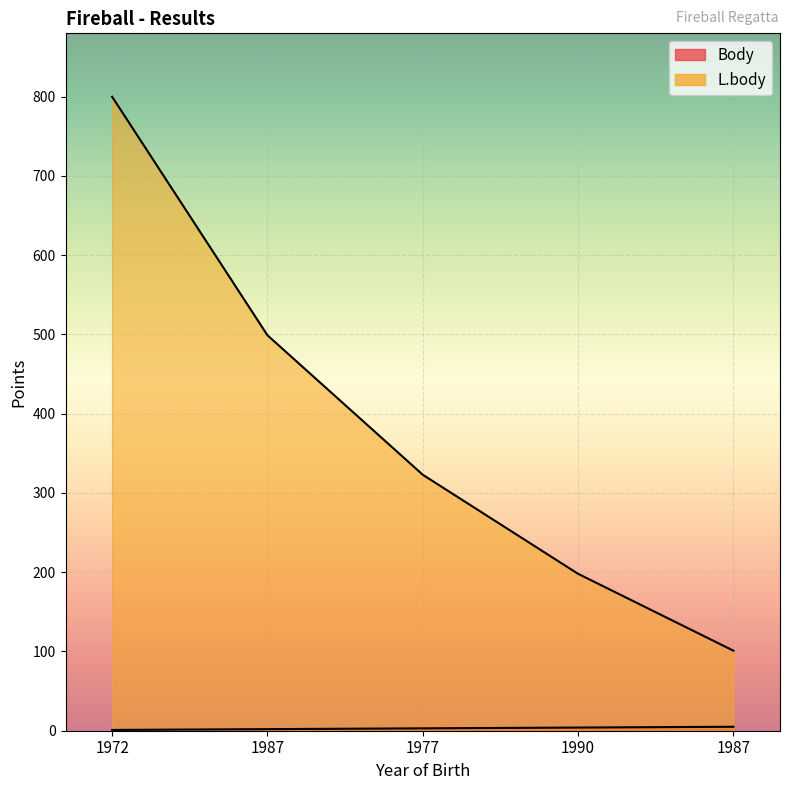

Rank the series at 1972 from highest to lowest value.

L.body, Body